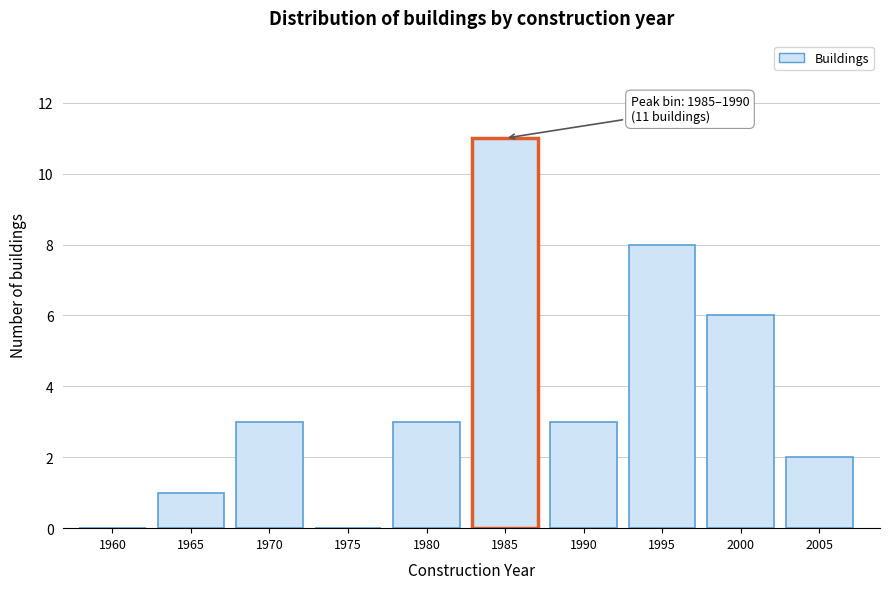

Reading left to right, transcribe all the data shown in this chart.

1960=0	1965=1	1970=3	1975=0	1980=3	1985=11	1990=3	1995=8	2000=6	2005=2